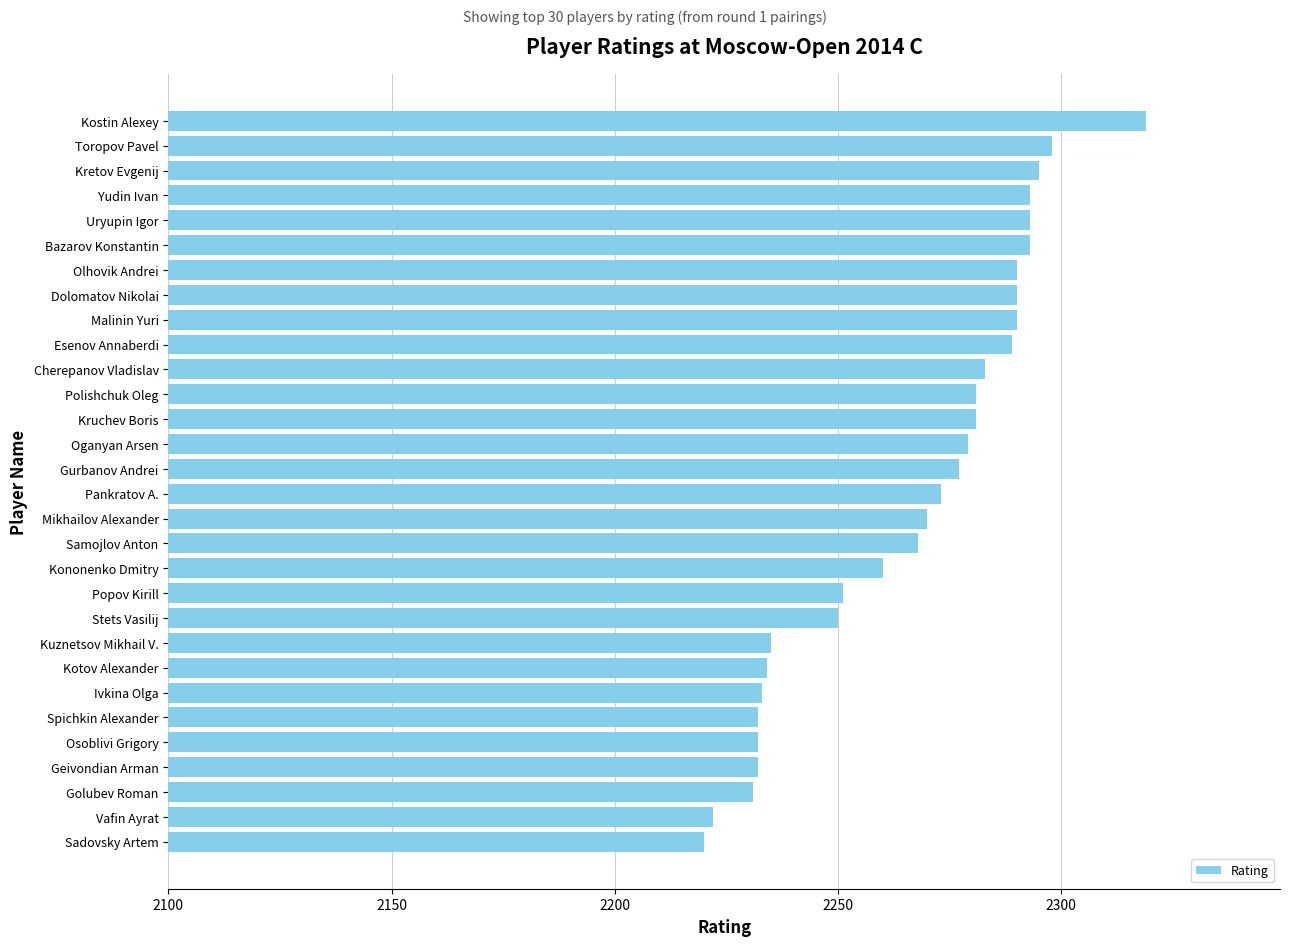

What is the change in value from Kuznetsov Mikhail V. to Yudin Ivan?

+58